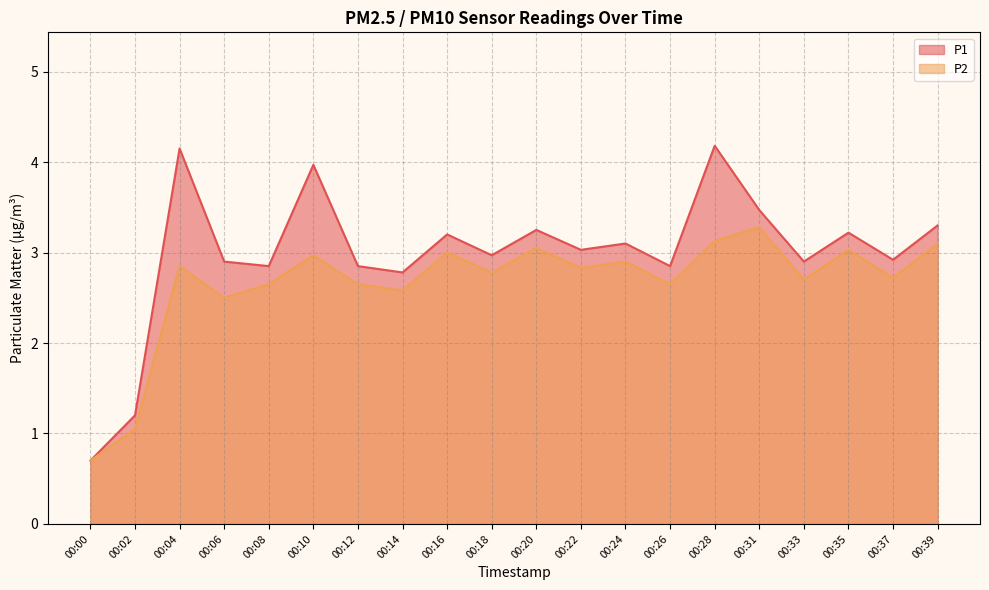

At which category does P2 reach its first local peak?

00:04